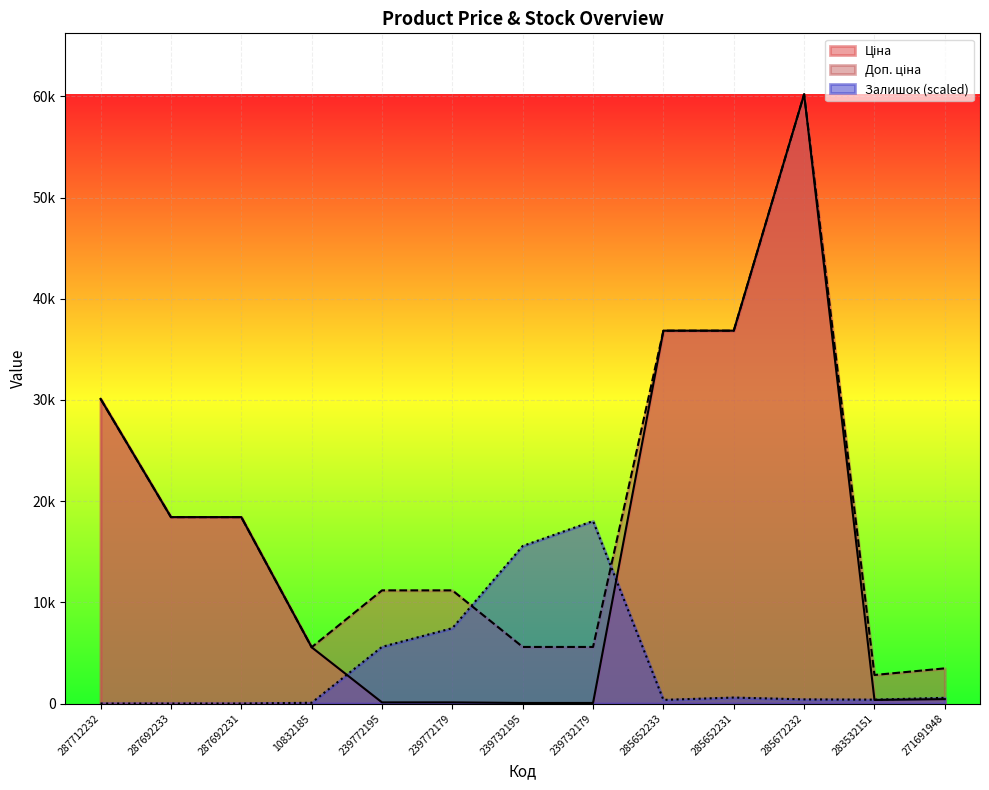

Which series has the largest total across all categories?

Доп. ціна